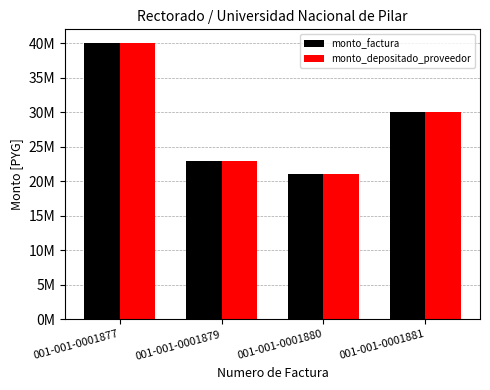

Does the chart contain any negative values?

No